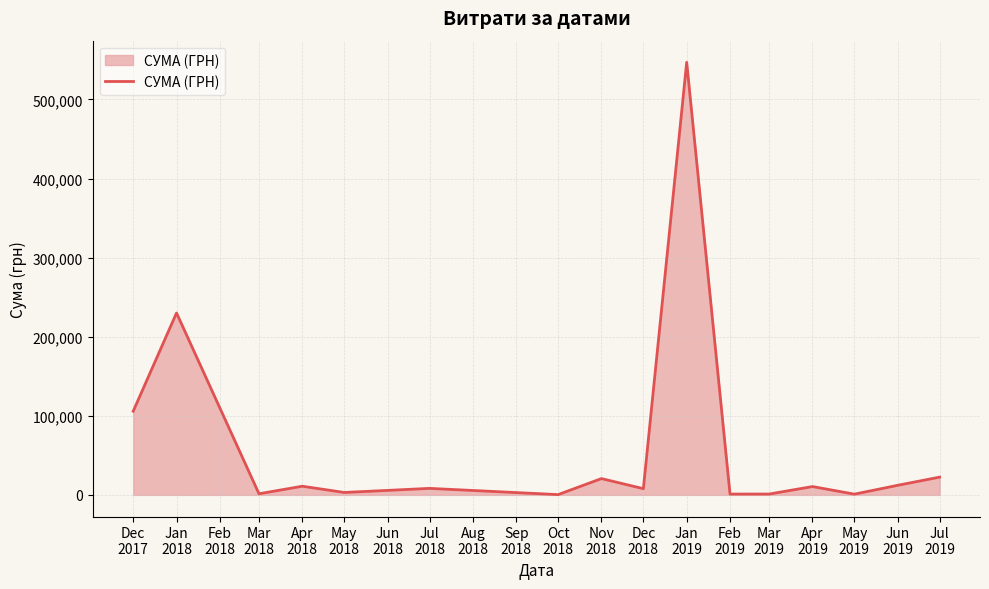

What is the greatest value displayed?

546929.7